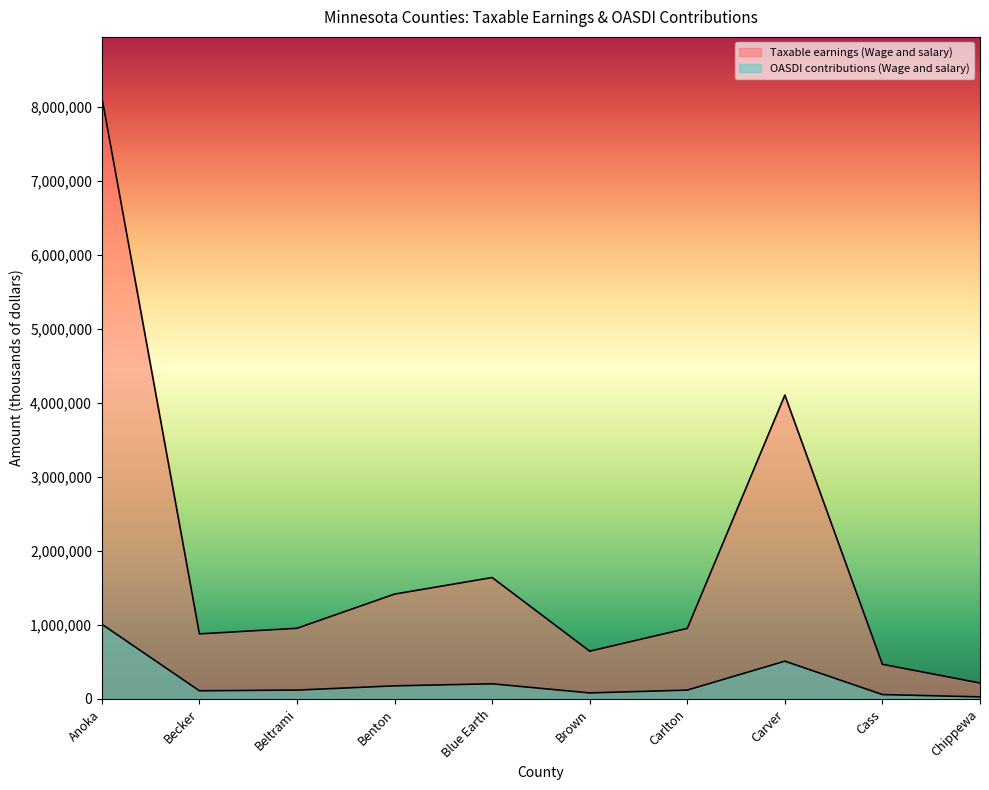

What is the average value of the OASDI contributions (Wage and salary) series?

240514